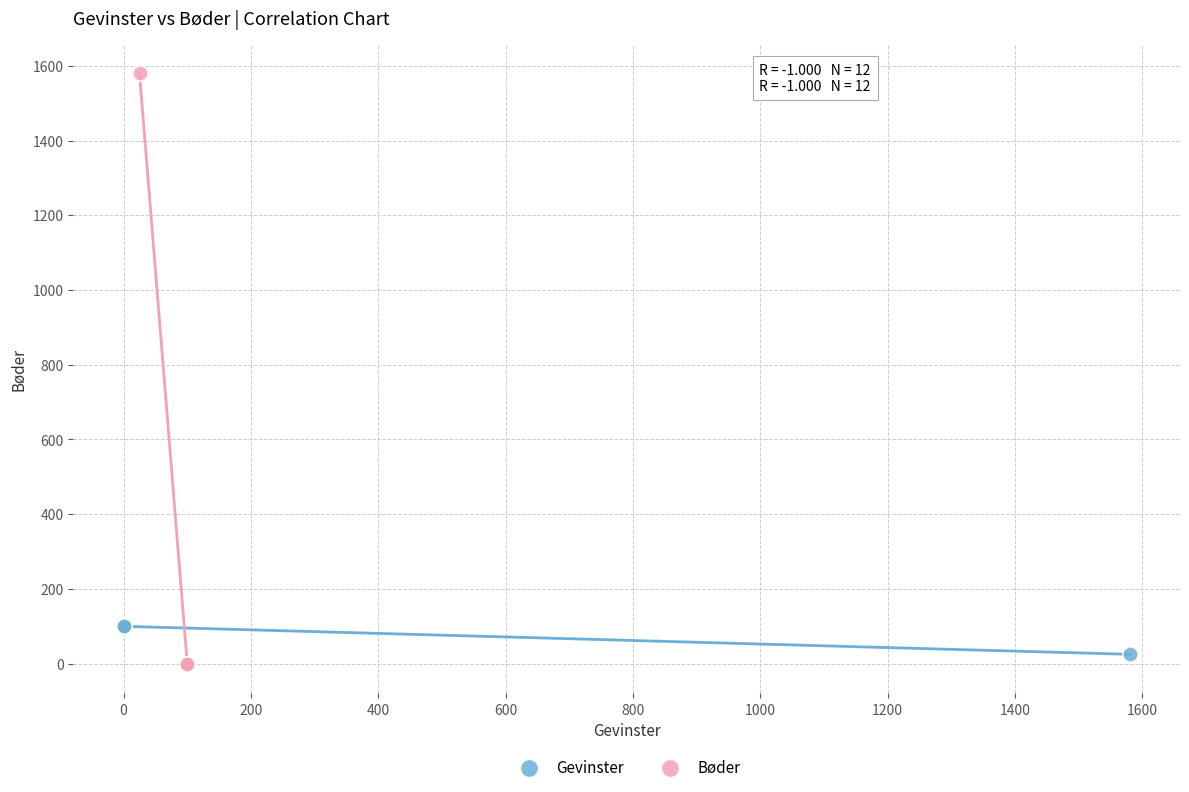

Which series contains the highest Y value?

Bøder